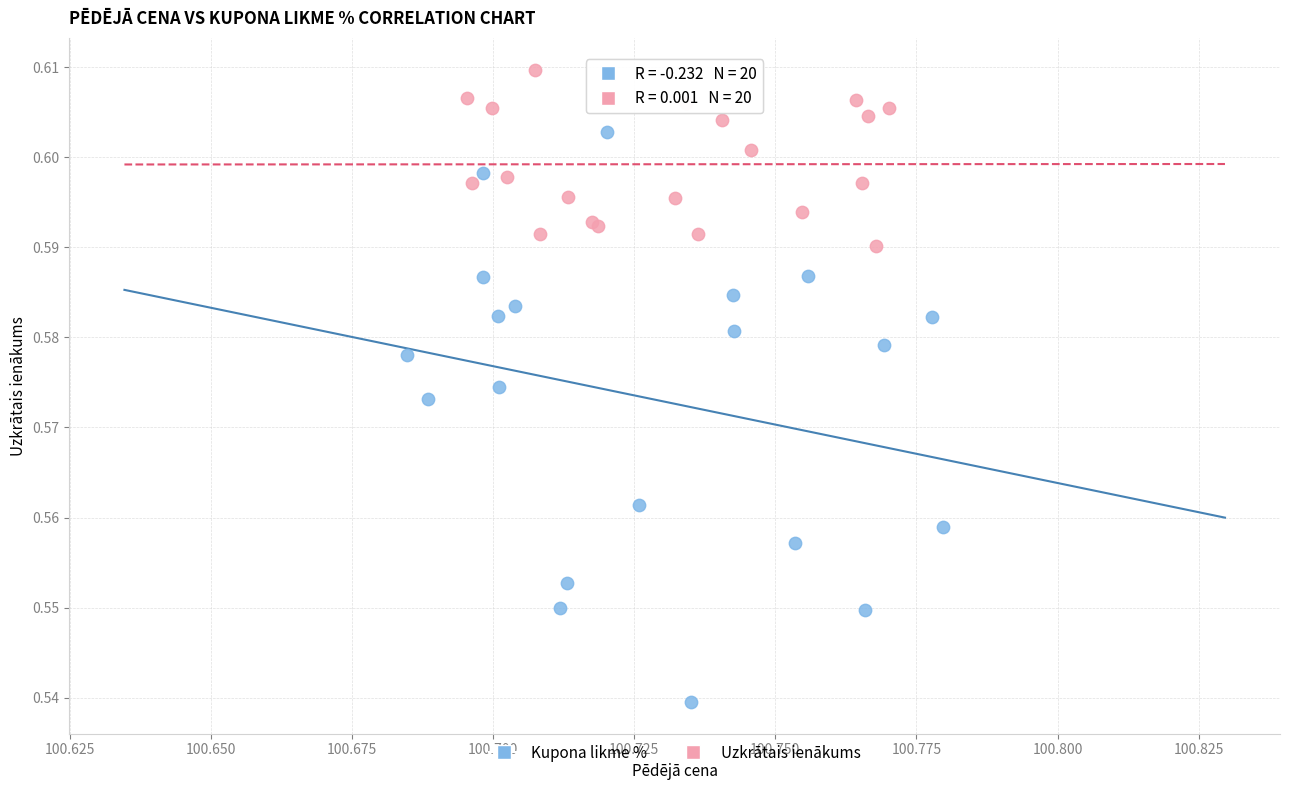

What are all the series names shown in the legend?

Kupona likme %, Uzkrātais ienākums